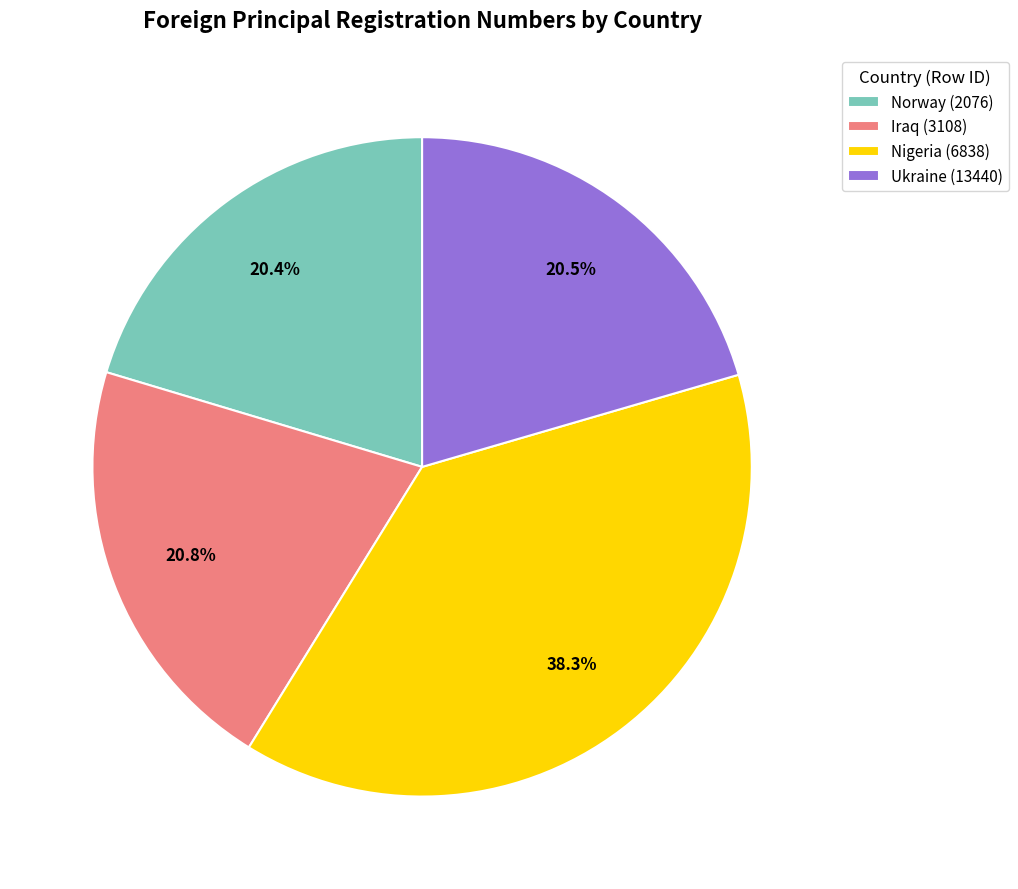

Which slice is the largest?

Nigeria (6838)